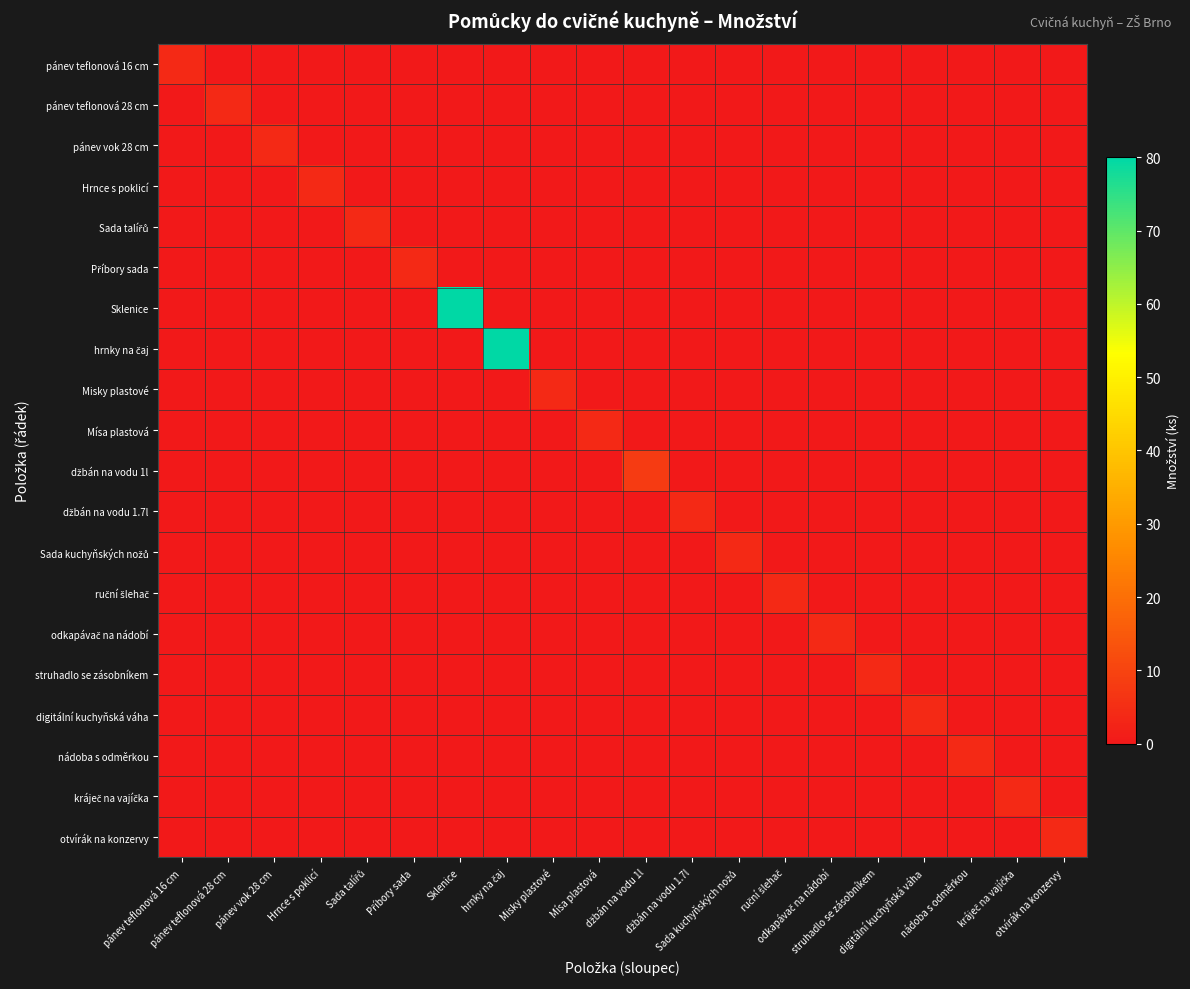

What is the greatest value displayed?

80